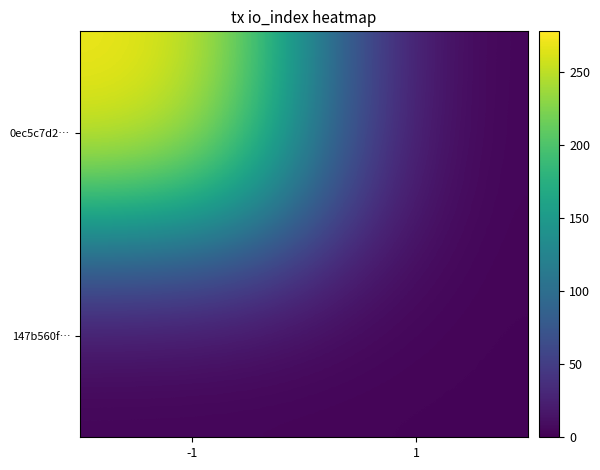

List the series in order of their overall mean, lowest first.

147b560f…, 0ec5c7d2…